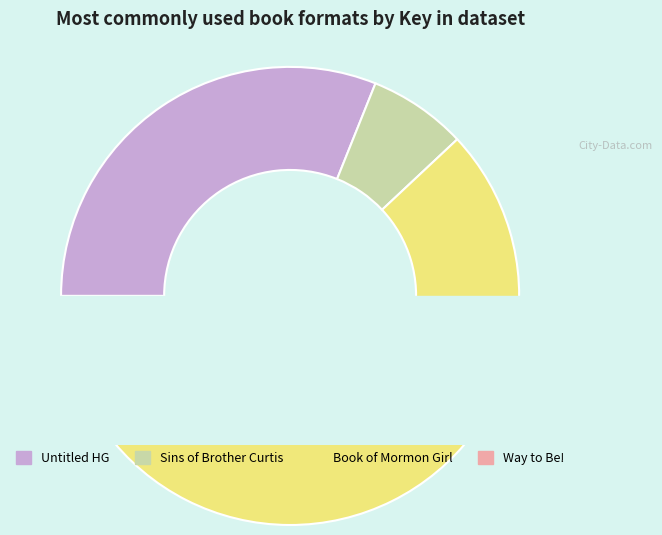

Between Untitled HG and Way to Be!, which is larger?

Untitled HG